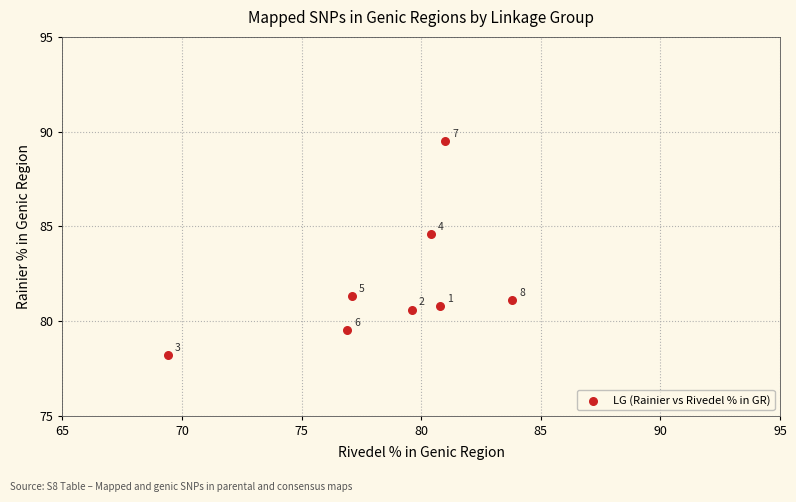

What is the average X value?

78.6